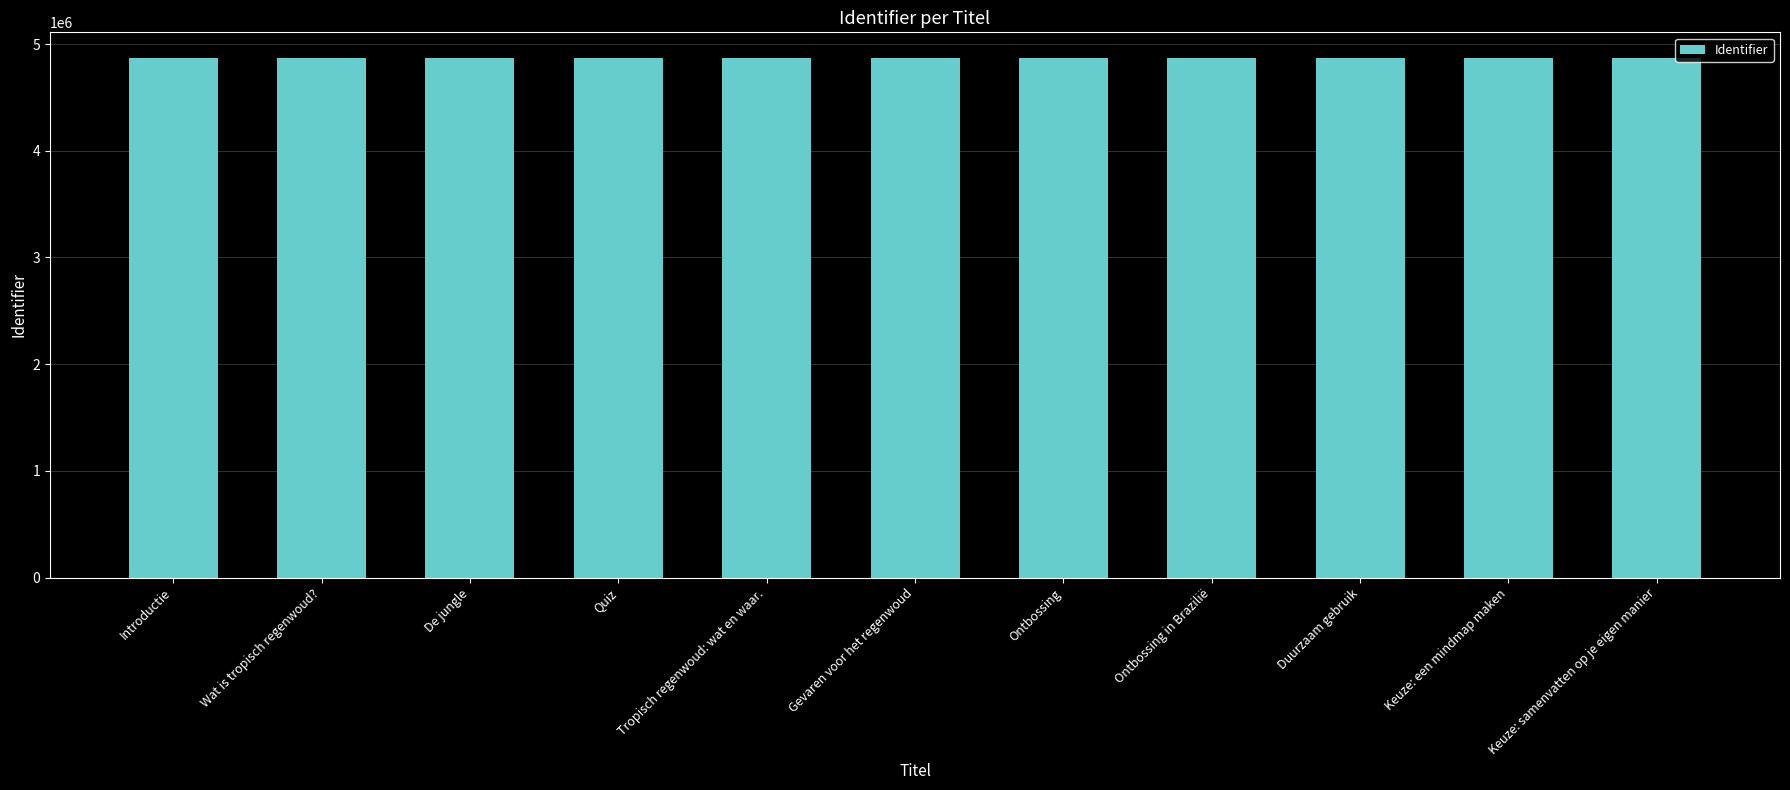

Count the number of data series in this chart.

1